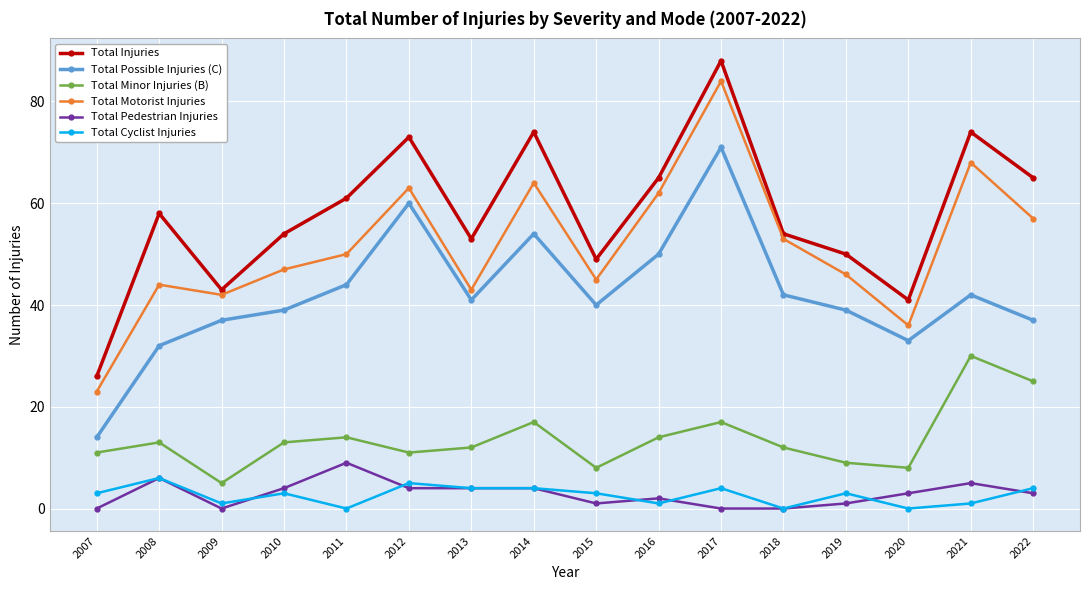

What is the value of the Total Minor Injuries (B) point at the 5th from the left?

14